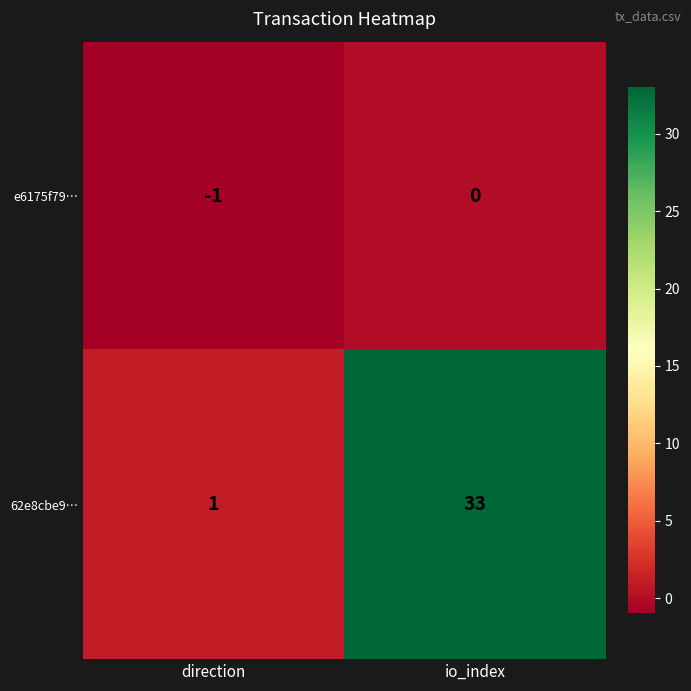

Rank the series at io_index from lowest to highest value.

e6175f79…, 62e8cbe9…